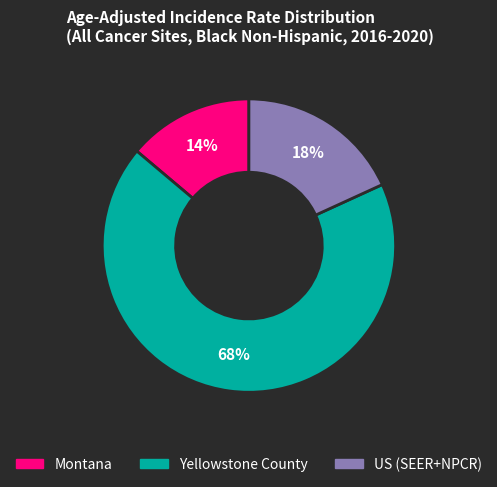

What is the largest slice in the pie chart?

Yellowstone County